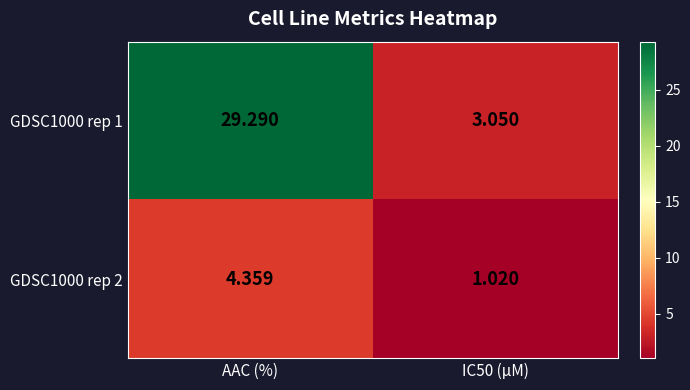

Is the value of GDSC1000 rep 1 at IC50 (µM) greater than the value of GDSC1000 rep 2 at IC50 (µM)?

Yes